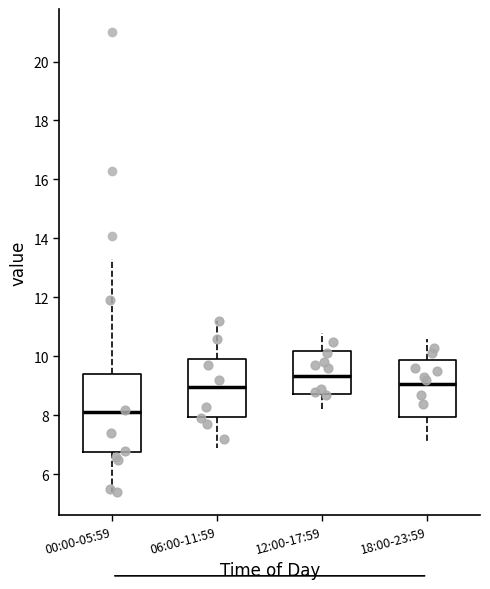

Which box has the highest median line?

12:00-17:59